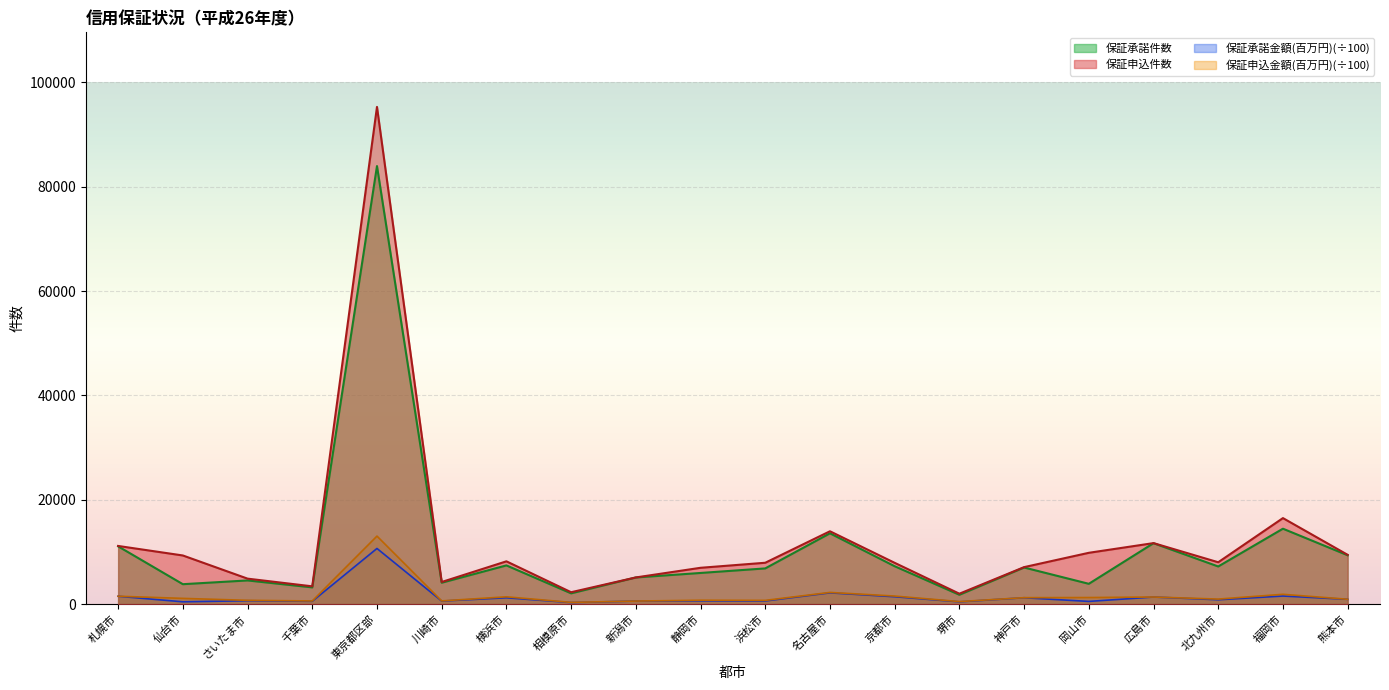

Rank the series at 神戸市 from lowest to highest value.

保証承諾金額(百万円), 保証申込金額(百万円), 保証承諾件数, 保証申込件数